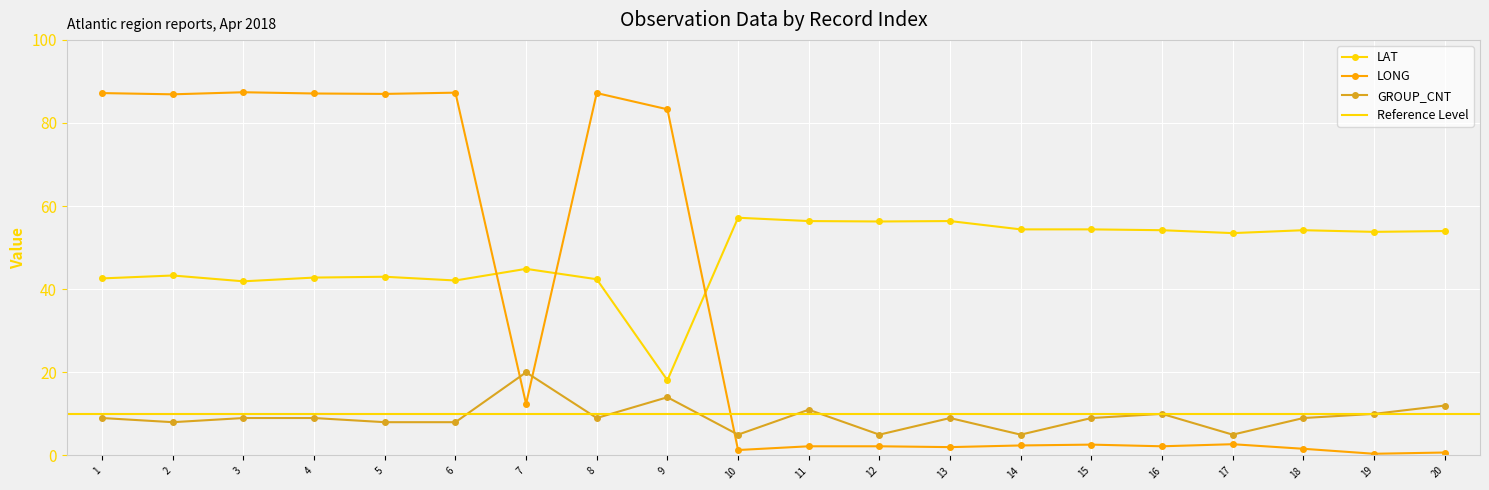

What is the greatest value displayed?

87.4